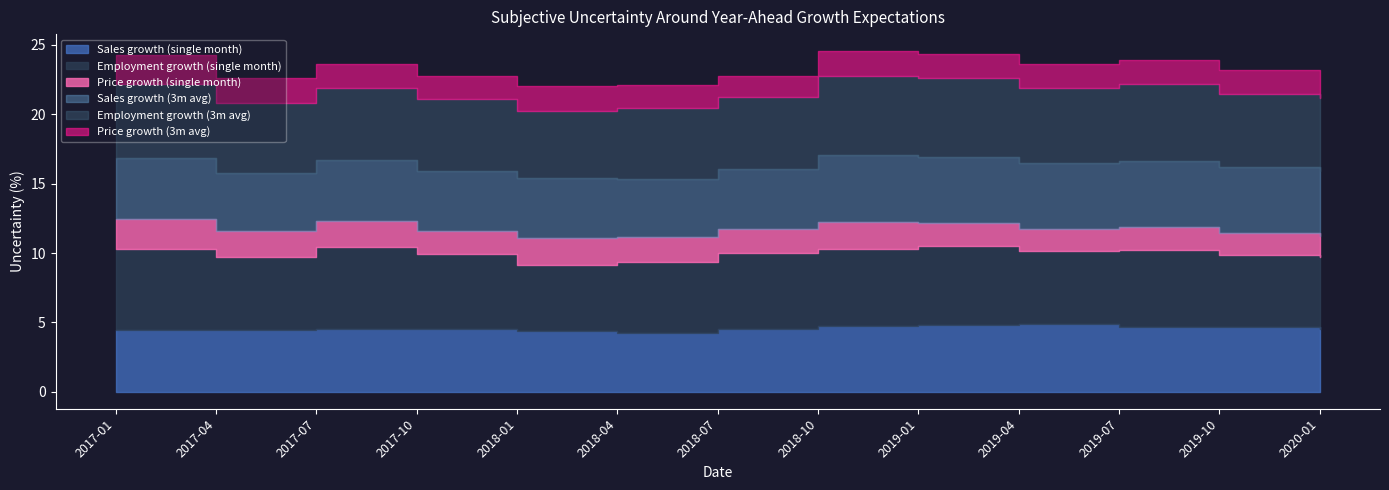

At which category is the sum across all series the highest?

2018-10